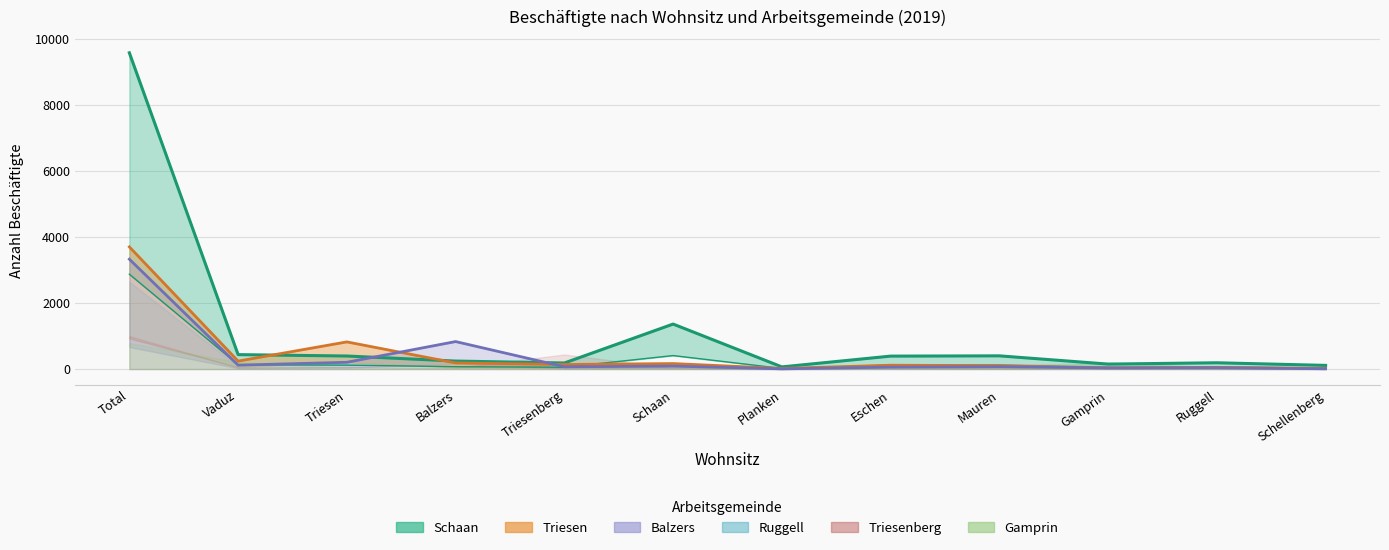

What is the difference between the highest and lowest values at Balzers?

761.1